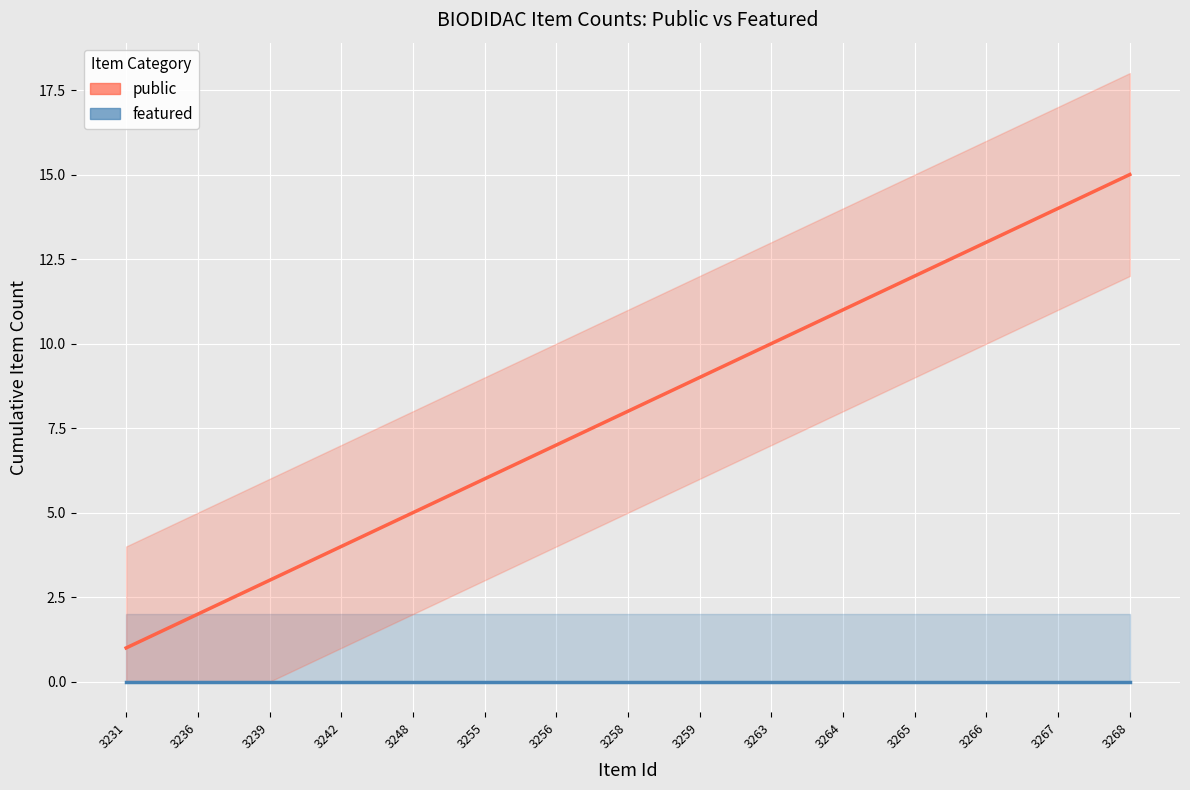

Reading left to right, transcribe all the data shown in this chart.

public: 1	2	3	4	5	6	7	8	9	10	11	12	13	14	15
featured: 0	0	0	0	0	0	0	0	0	0	0	0	0	0	0